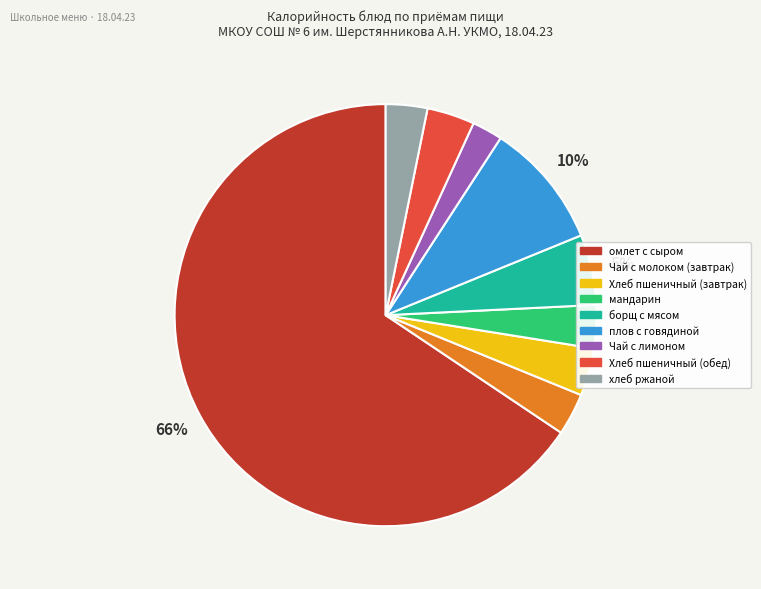

Which slice is the smallest?

Чай с лимоном